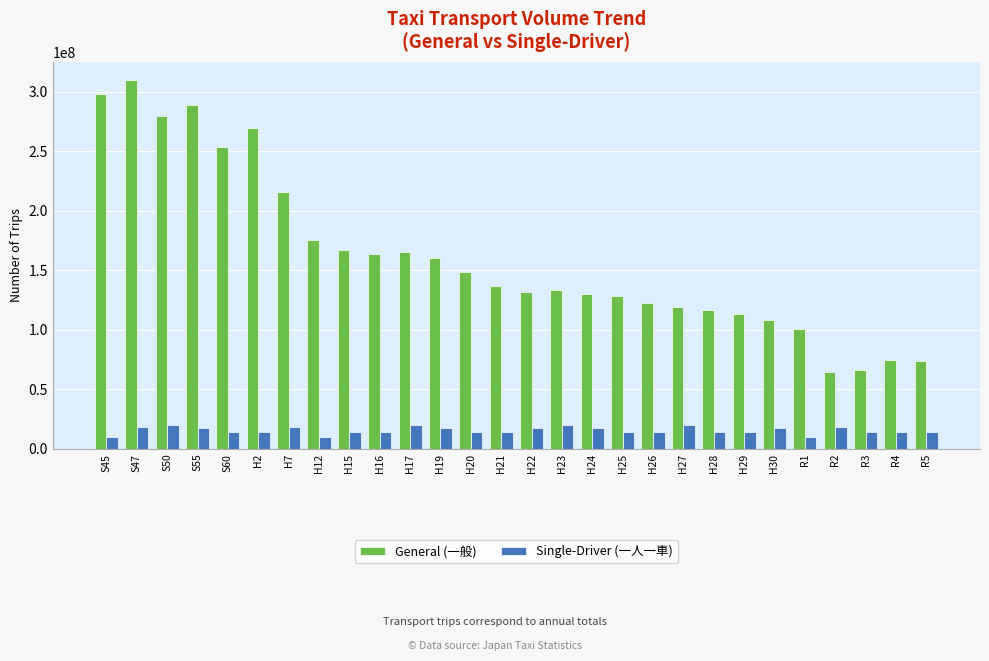

What is the sum of the Single-Driver (一人一車) values at R5 and H28?

28385318